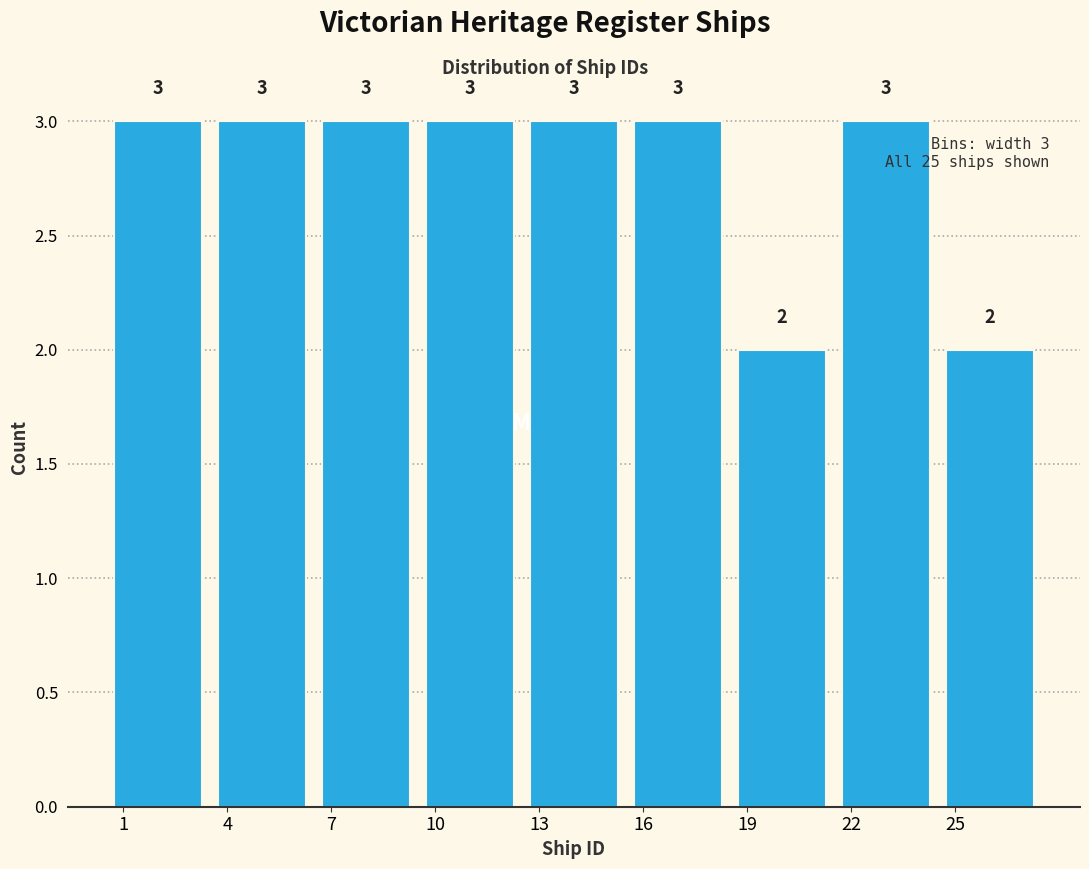

Reading left to right, list every bar in this chart as the range it spans on the x-axis followed by its height.

0.5 to 3.5: 3
3.5 to 6.5: 3
6.5 to 9.5: 3
9.5 to 12.5: 3
12.5 to 15.5: 3
15.5 to 18.5: 3
18.5 to 21.5: 2
21.5 to 24.5: 3
24.5 to 27.5: 2